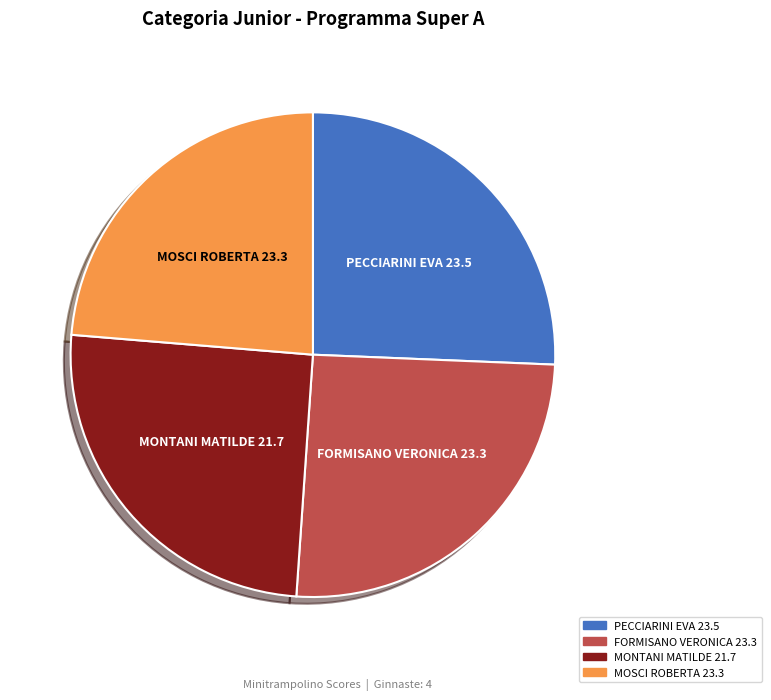

Does any single category account for the majority?

No